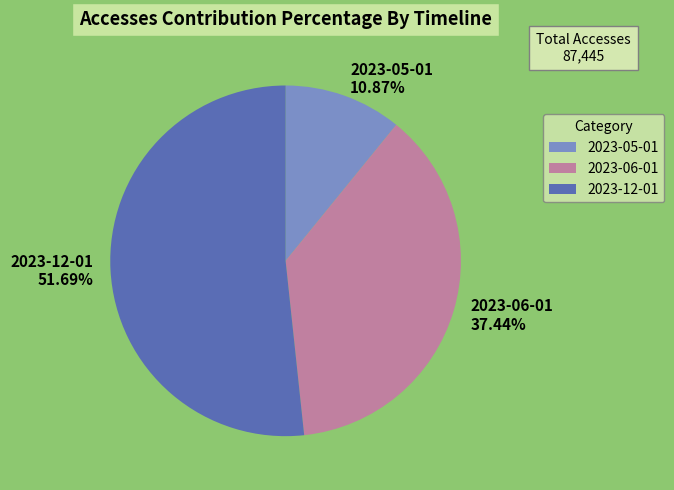

Which slice is the largest?

2023-12-01